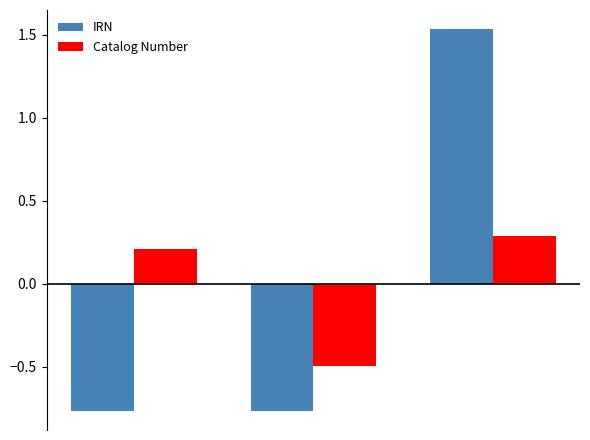

Which series has the widest spread of values?

IRN